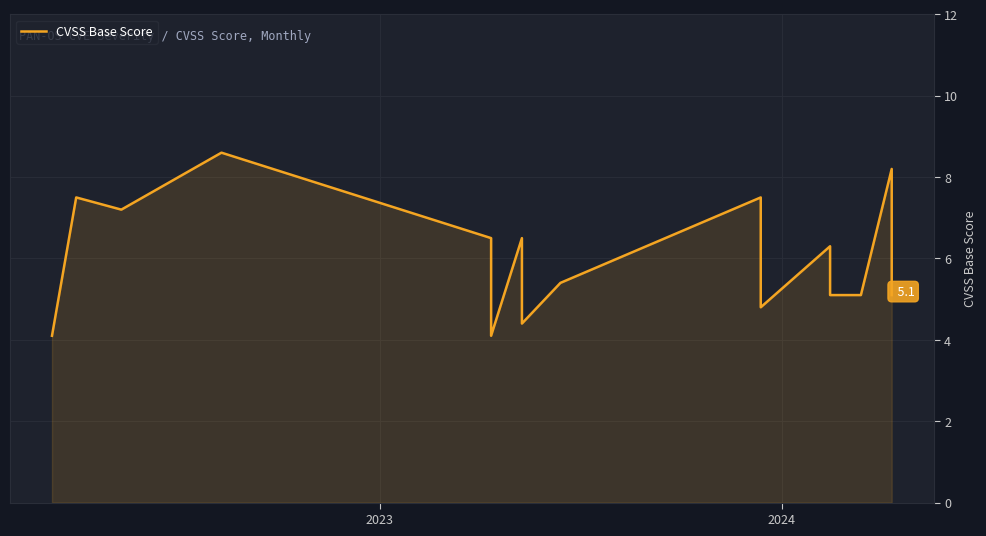

True or false: there are more than 0 points higher than both neighbors.

True